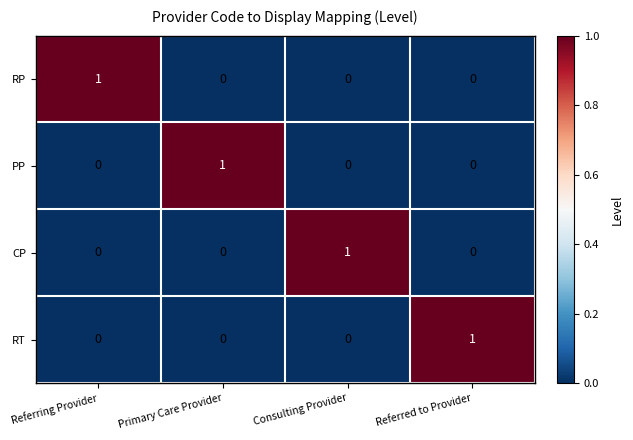

Count the RP values in the range 0 to 1.

4